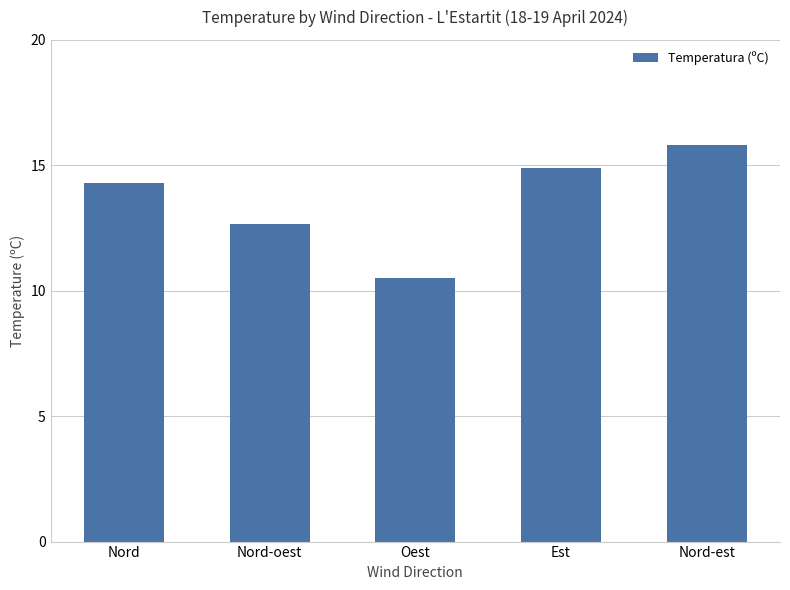

What is the smallest value displayed?

10.5